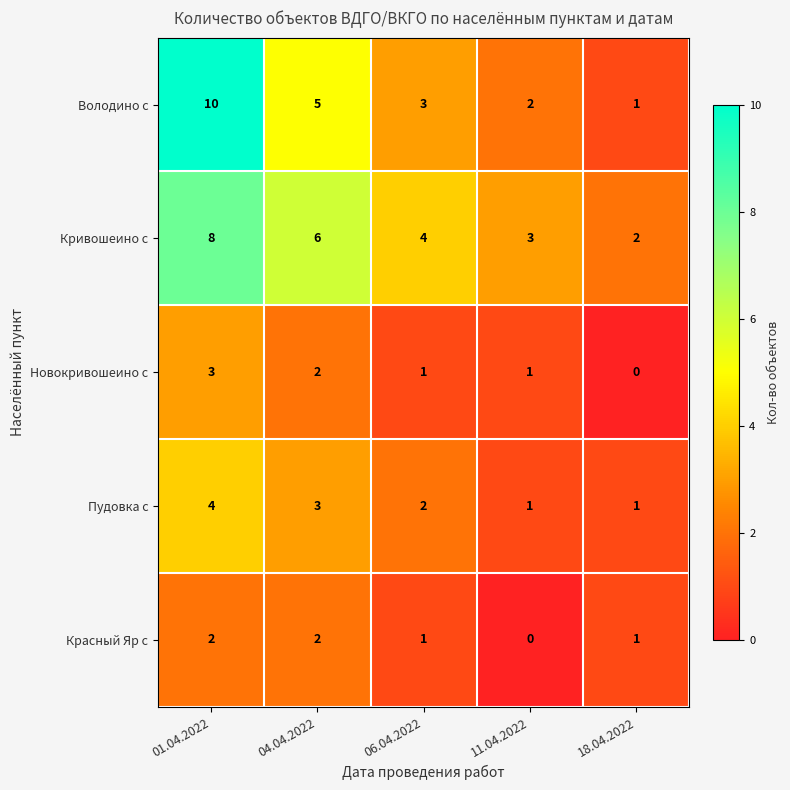

What is the difference between the maximum and minimum values in the Володино с series?

9